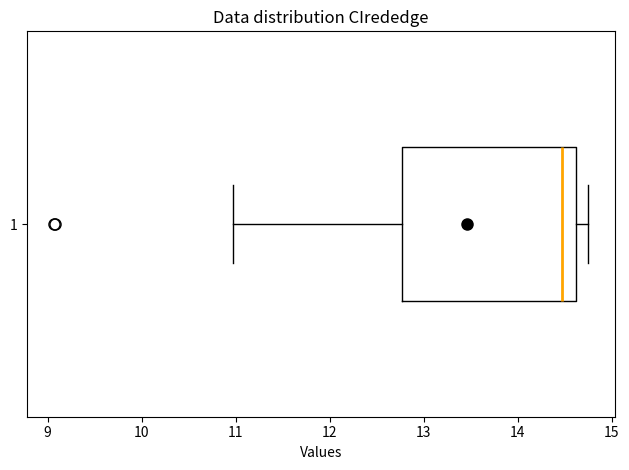

Where is the right edge of the box at y = 1 on the x-axis? The values are not printed on the chart, so give them approximately, as read against the axis.

14.6